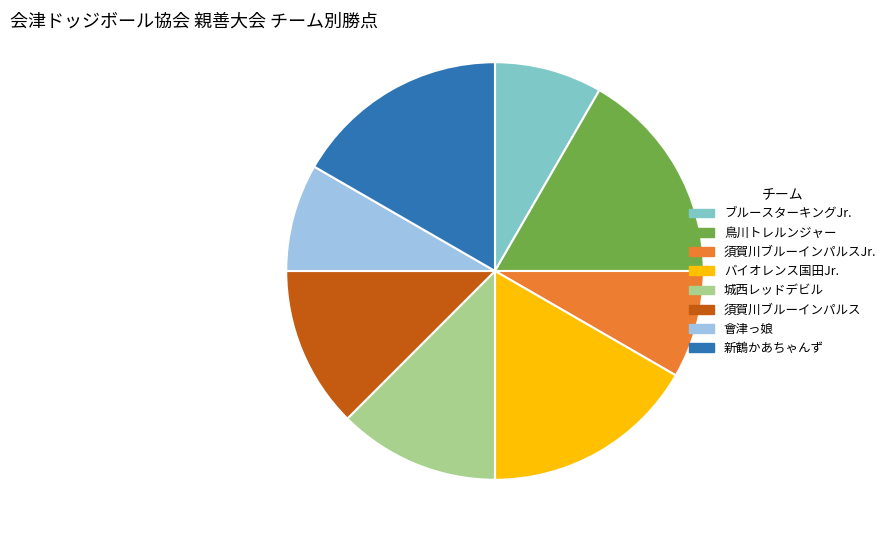

Is there any slice that represents more than half of the pie?

No